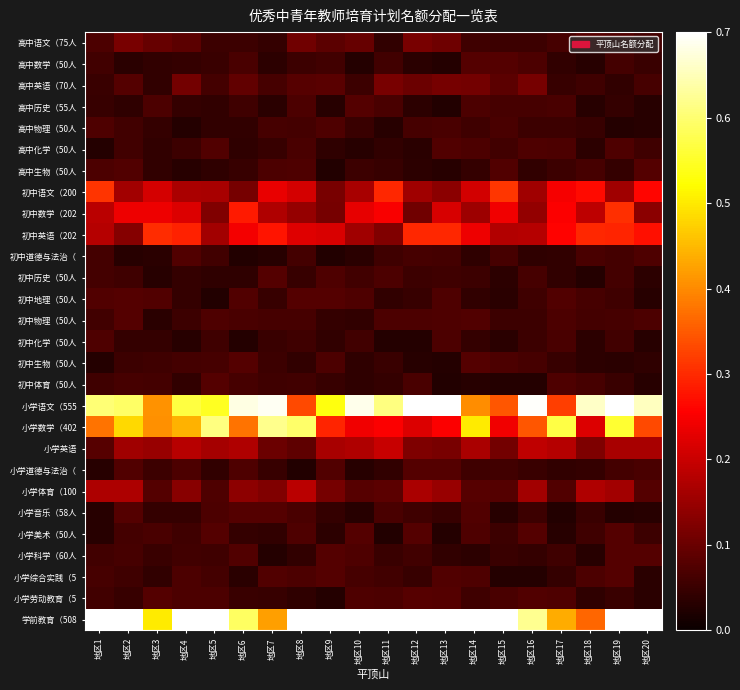

Reading right to left, extract all data points from this chart.

高中语文（75人: 地区20=0.1	地区19=0.1	地区18=0.1	地区17=0.1	地区16=0.1	地区15=0.1	地区14=0.1	地区13=0.1	地区12=0.1	地区11=0.0	地区10=0.1	地区9=0.1	地区8=0.1	地区7=0.0	地区6=0.1	地区5=0.1	地区4=0.1	地区3=0.1	地区2=0.1	地区1=0.1
高中数学（50人: 地区20=0.0	地区19=0.1	地区18=0.0	地区17=0.0	地区16=0.1	地区15=0.1	地区14=0.1	地区13=0.0	地区12=0.0	地区11=0.1	地区10=0.0	地区9=0.1	地区8=0.1	地区7=0.0	地区6=0.1	地区5=0.1	地区4=0.0	地区3=0.0	地区2=0.0	地区1=0.1
高中英语（70人: 地区20=0.1	地区19=0.0	地区18=0.1	地区17=0.0	地区16=0.1	地区15=0.1	地区14=0.1	地区13=0.1	地区12=0.1	地区11=0.1	地区10=0.1	地区9=0.1	地区8=0.1	地区7=0.1	地区6=0.1	地区5=0.1	地区4=0.1	地区3=0.0	地区2=0.1	地区1=0.0
高中历史（55人: 地区20=0.0	地区19=0.0	地区18=0.0	地区17=0.1	地区16=0.1	地区15=0.1	地区14=0.1	地区13=0.0	地区12=0.0	地区11=0.1	地区10=0.1	地区9=0.0	地区8=0.1	地区7=0.0	地区6=0.1	地区5=0.0	地区4=0.0	地区3=0.1	地区2=0.0	地区1=0.0
高中物理（50人: 地区20=0.0	地区19=0.0	地区18=0.0	地区17=0.1	地区16=0.1	地区15=0.1	地区14=0.1	地区13=0.1	地区12=0.1	地区11=0.0	地区10=0.1	地区9=0.1	地区8=0.1	地区7=0.1	地区6=0.0	地区5=0.0	地区4=0.0	地区3=0.0	地区2=0.1	地区1=0.1
高中化学（50人: 地区20=0.1	地区19=0.1	地区18=0.0	地区17=0.1	地区16=0.1	地区15=0.1	地区14=0.1	地区13=0.1	地区12=0.0	地区11=0.0	地区10=0.0	地区9=0.0	地区8=0.1	地区7=0.0	地区6=0.0	地区5=0.1	地区4=0.1	地区3=0.0	地区2=0.1	地区1=0.0
高中生物（50人: 地区20=0.1	地区19=0.0	地区18=0.1	地区17=0.1	地区16=0.0	地区15=0.1	地区14=0.0	地区13=0.0	地区12=0.0	地区11=0.0	地区10=0.1	地区9=0.0	地区8=0.1	地区7=0.1	地区6=0.0	地区5=0.0	地区4=0.0	地区3=0.0	地区2=0.1	地区1=0.1
初中语文（200: 地区20=0.3	地区19=0.2	地区18=0.3	地区17=0.2	地区16=0.2	地区15=0.3	地区14=0.2	地区13=0.1	地区12=0.2	地区11=0.3	地区10=0.2	地区9=0.1	地区8=0.2	地区7=0.2	地区6=0.1	地区5=0.2	地区4=0.2	地区3=0.2	地区2=0.2	地区1=0.3
初中数学（202: 地区20=0.1	地区19=0.3	地区18=0.2	地区17=0.3	地区16=0.1	地区15=0.2	地区14=0.2	地区13=0.2	地区12=0.1	地区11=0.2	地区10=0.2	地区9=0.1	地区8=0.1	地区7=0.2	地区6=0.3	地区5=0.1	地区4=0.2	地区3=0.2	地区2=0.2	地区1=0.2
初中英语（202: 地区20=0.3	地区19=0.3	地区18=0.3	地区17=0.3	地区16=0.2	地区15=0.2	地区14=0.2	地区13=0.3	地区12=0.3	地区11=0.1	地区10=0.2	地区9=0.2	地区8=0.2	地区7=0.3	地区6=0.2	地区5=0.2	地区4=0.3	地区3=0.3	地区2=0.1	地区1=0.2
初中道德与法治（: 地区20=0.1	地区19=0.1	地区18=0.1	地区17=0.0	地区16=0.0	地区15=0.1	地区14=0.0	地区13=0.1	地区12=0.1	地区11=0.1	地区10=0.0	地区9=0.0	地区8=0.1	地区7=0.0	地区6=0.0	地区5=0.1	地区4=0.1	地区3=0.0	地区2=0.0	地区1=0.1
初中历史（50人: 地区20=0.0	地区19=0.1	地区18=0.0	地区17=0.0	地区16=0.1	地区15=0.0	地区14=0.1	地区13=0.1	地区12=0.1	地区11=0.1	地区10=0.1	地区9=0.1	地区8=0.0	地区7=0.1	地区6=0.0	地区5=0.0	地区4=0.0	地区3=0.0	地区2=0.1	地区1=0.1
初中地理（50人: 地区20=0.0	地区19=0.1	地区18=0.1	地区17=0.1	地区16=0.1	地区15=0.0	地区14=0.0	地区13=0.1	地区12=0.0	地区11=0.0	地区10=0.1	地区9=0.1	地区8=0.1	地区7=0.0	地区6=0.1	地区5=0.0	地区4=0.0	地区3=0.1	地区2=0.1	地区1=0.1
初中物理（50人: 地区20=0.1	地区19=0.1	地区18=0.1	地区17=0.1	地区16=0.1	地区15=0.1	地区14=0.1	地区13=0.1	地区12=0.1	地区11=0.1	地区10=0.0	地区9=0.0	地区8=0.1	地区7=0.1	地区6=0.1	地区5=0.1	地区4=0.1	地区3=0.0	地区2=0.1	地区1=0.1
初中化学（50人: 地区20=0.0	地区19=0.1	地区18=0.0	地区17=0.1	地区16=0.1	地区15=0.0	地区14=0.0	地区13=0.1	地区12=0.0	地区11=0.0	地区10=0.1	地区9=0.0	地区8=0.1	地区7=0.1	地区6=0.0	地区5=0.1	地区4=0.0	地区3=0.0	地区2=0.0	地区1=0.1
初中生物（50人: 地区20=0.0	地区19=0.0	地区18=0.0	地区17=0.0	地区16=0.1	地区15=0.1	地区14=0.1	地区13=0.0	地区12=0.0	地区11=0.0	地区10=0.0	地区9=0.1	地区8=0.0	地区7=0.1	地区6=0.1	地区5=0.1	地区4=0.1	地区3=0.1	地区2=0.1	地区1=0.0
初中体育（50人: 地区20=0.0	地区19=0.1	地区18=0.1	地区17=0.1	地区16=0.0	地区15=0.0	地区14=0.0	地区13=0.0	地区12=0.1	地区11=0.0	地区10=0.0	地区9=0.0	地区8=0.1	地区7=0.1	地区6=0.1	地区5=0.1	地区4=0.0	地区3=0.1	地区2=0.1	地区1=0.1
小学语文（555: 地区20=0.7	地区19=0.9	地区18=0.7	地区17=0.3	地区16=0.7	地区15=0.3	地区14=0.4	地区13=0.7	地区12=0.8	地区11=0.6	地区10=0.7	地区9=0.5	地区8=0.3	地区7=0.7	地区6=0.7	地区5=0.5	地区4=0.6	地区3=0.4	地区2=0.6	地区1=0.6
小学数学（402: 地区20=0.3	地区19=0.6	地区18=0.2	地区17=0.6	地区16=0.3	地区15=0.2	地区14=0.5	地区13=0.3	地区12=0.2	地区11=0.3	地区10=0.2	地区9=0.3	地区8=0.6	地区7=0.6	地区6=0.4	地区5=0.6	地区4=0.4	地区3=0.4	地区2=0.5	地区1=0.4
小学英语: 地区20=0.2	地区19=0.2	地区18=0.1	地区17=0.2	地区16=0.2	地区15=0.1	地区14=0.2	地区13=0.1	地区12=0.1	地区11=0.2	地区10=0.2	地区9=0.2	地区8=0.1	地区7=0.1	地区6=0.2	地区5=0.2	地区4=0.2	地区3=0.1	地区2=0.2	地区1=0.1
小学道德与法治（: 地区20=0.1	地区19=0.1	地区18=0.0	地区17=0.0	地区16=0.1	地区15=0.1	地区14=0.1	地区13=0.1	地区12=0.1	地区11=0.0	地区10=0.0	地区9=0.1	地区8=0.0	地区7=0.0	地区6=0.1	地区5=0.0	地区4=0.1	地区3=0.1	地区2=0.1	地区1=0.0
小学体育（100: 地区20=0.1	地区19=0.2	地区18=0.2	地区17=0.1	地区16=0.2	地区15=0.1	地区14=0.1	地区13=0.1	地区12=0.2	地区11=0.1	地区10=0.1	地区9=0.1	地区8=0.2	地区7=0.1	地区6=0.1	地区5=0.1	地区4=0.1	地区3=0.1	地区2=0.2	地区1=0.2
小学音乐（58人: 地区20=0.0	地区19=0.0	地区18=0.1	地区17=0.0	地区16=0.1	地区15=0.0	地区14=0.1	地区13=0.0	地区12=0.1	地区11=0.1	地区10=0.0	地区9=0.0	地区8=0.1	地区7=0.1	地区6=0.1	地区5=0.1	地区4=0.0	地区3=0.0	地区2=0.1	地区1=0.0
小学美术（50人: 地区20=0.1	地区19=0.1	地区18=0.1	地区17=0.0	地区16=0.1	地区15=0.1	地区14=0.1	地区13=0.0	地区12=0.1	地区11=0.0	地区10=0.1	地区9=0.0	地区8=0.1	地区7=0.0	地区6=0.0	地区5=0.1	地区4=0.1	地区3=0.1	地区2=0.1	地区1=0.0
小学科学（60人: 地区20=0.1	地区19=0.1	地区18=0.0	地区17=0.1	地区16=0.0	地区15=0.1	地区14=0.0	地区13=0.0	地区12=0.1	地区11=0.1	地区10=0.1	地区9=0.1	地区8=0.0	地区7=0.0	地区6=0.1	地区5=0.1	地区4=0.1	地区3=0.1	地区2=0.1	地区1=0.1
小学综合实践（5: 地区20=0.0	地区19=0.1	地区18=0.1	地区17=0.0	地区16=0.0	地区15=0.0	地区14=0.1	地区13=0.1	地区12=0.0	地区11=0.1	地区10=0.1	地区9=0.1	地区8=0.1	地区7=0.1	地区6=0.0	地区5=0.1	地区4=0.1	地区3=0.0	地区2=0.1	地区1=0.1
小学劳动教育（5: 地区20=0.0	地区19=0.1	地区18=0.0	地区17=0.1	地区16=0.1	地区15=0.1	地区14=0.1	地区13=0.1	地区12=0.1	地区11=0.1	地区10=0.1	地区9=0.0	地区8=0.0	地区7=0.0	地区6=0.1	地区5=0.1	地区4=0.1	地区3=0.1	地区2=0.0	地区1=0.1
学前教育（508: 地区20=0.8	地区19=0.9	地区18=0.4	地区17=0.4	地区16=0.6	地区15=0.9	地区14=0.7	地区13=0.7	地区12=0.9	地区11=0.7	地区10=0.9	地区9=0.7	地区8=0.8	地区7=0.4	地区6=0.6	地区5=0.8	地区4=0.8	地区3=0.5	地区2=0.8	地区1=1.0